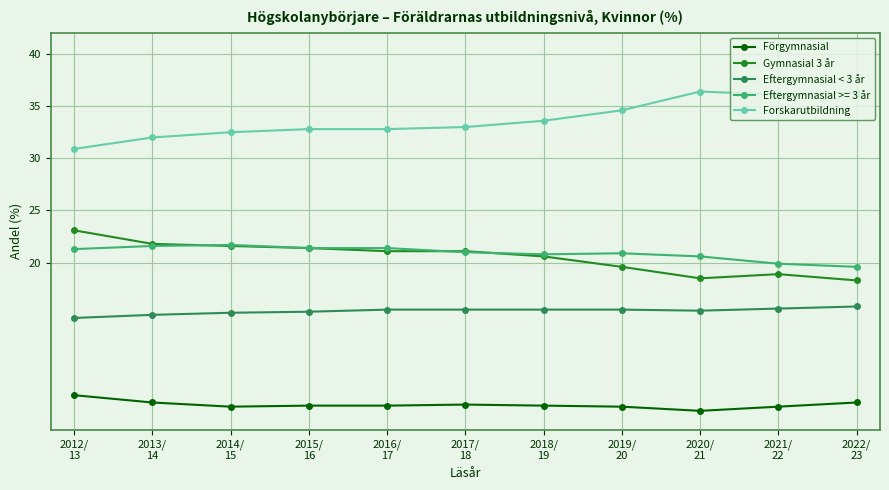

True or false: Förgymnasial has more than 0 points higher than both neighbors.

True